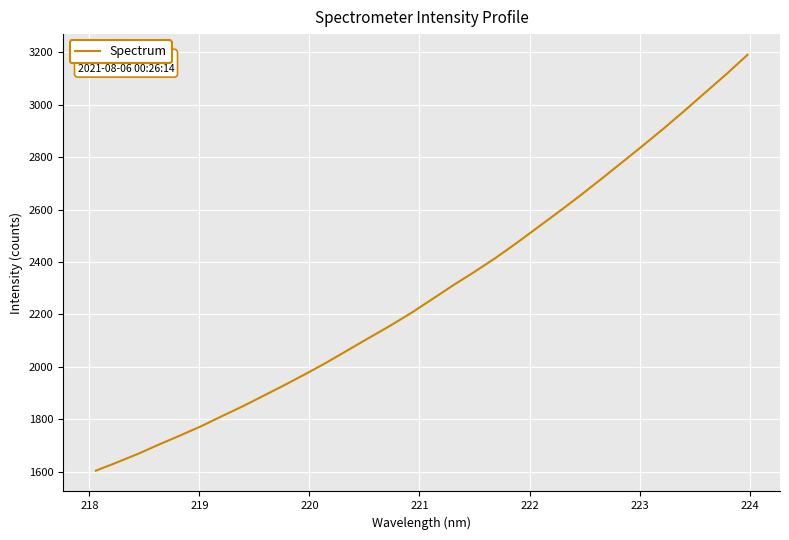

What is the smallest value displayed?

1603.5